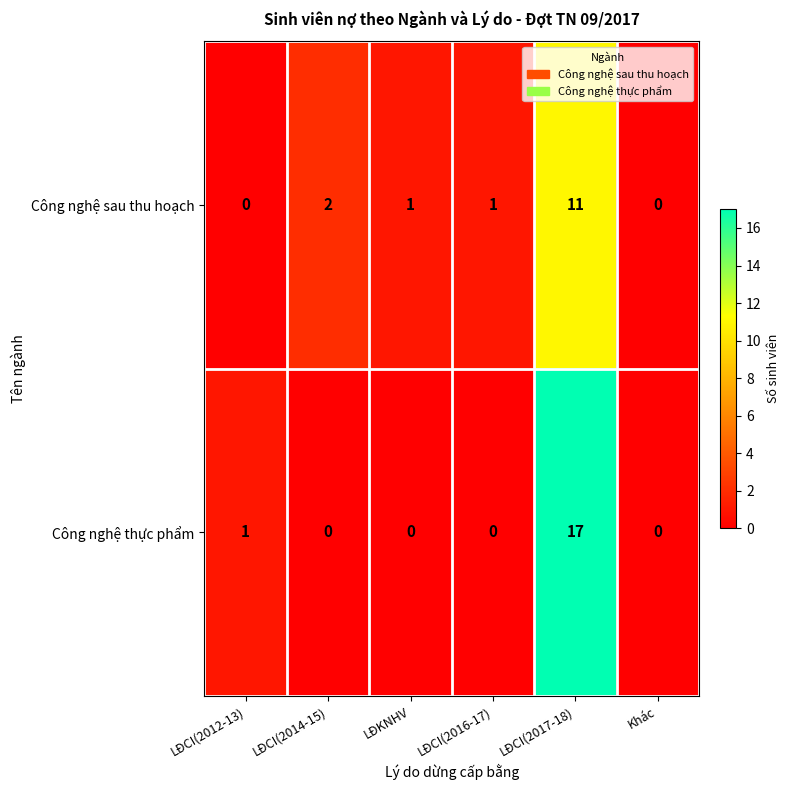

List the series in order of their overall mean, lowest first.

Công nghệ sau thu hoạch, Công nghệ thực phẩm